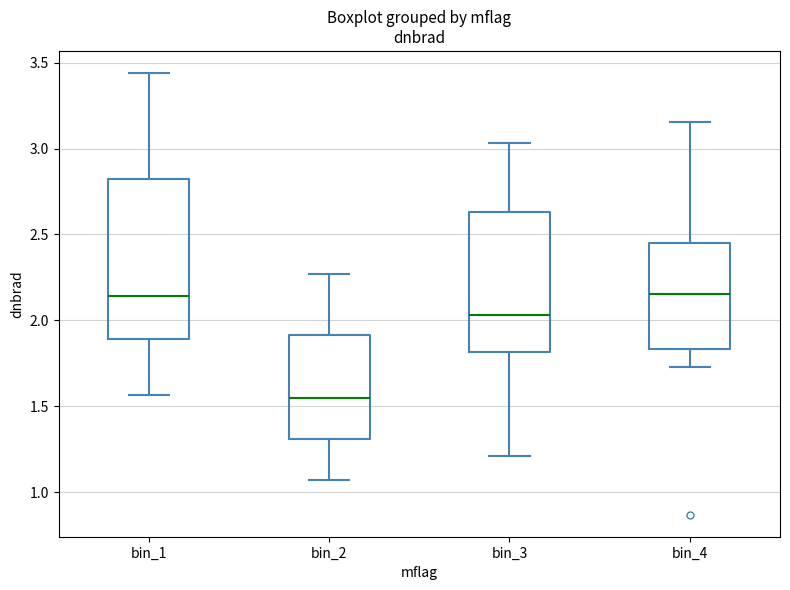

Where does the lower whisker of the box for bin_3 end on the y-axis? The values are not printed on the chart, so give them approximately, as read against the axis.

1.20